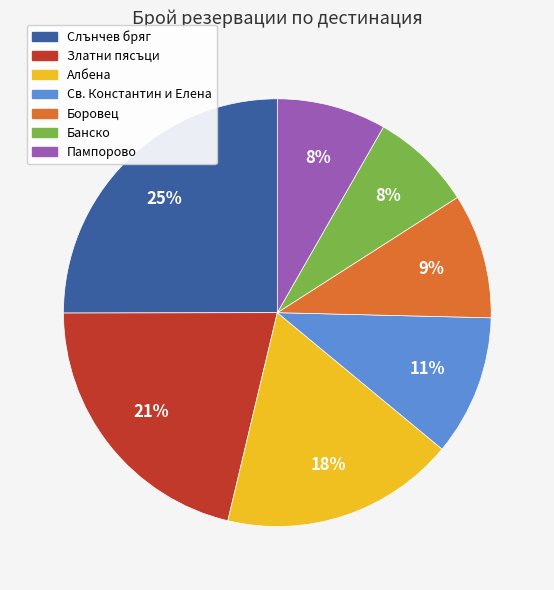

Count the number of slices in the pie.

7